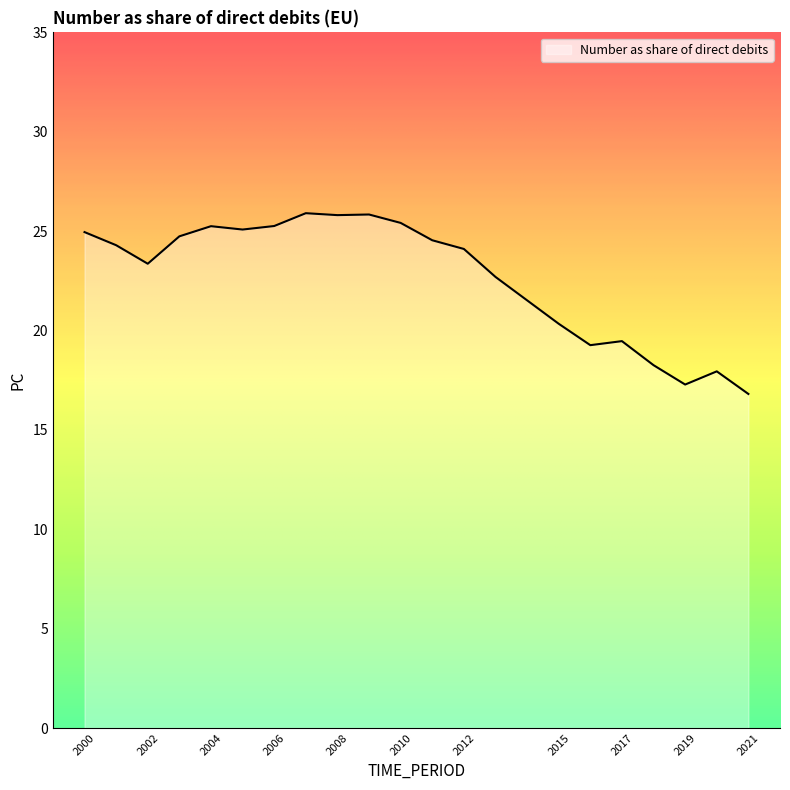

What is the maximum value shown in the chart?

25.9